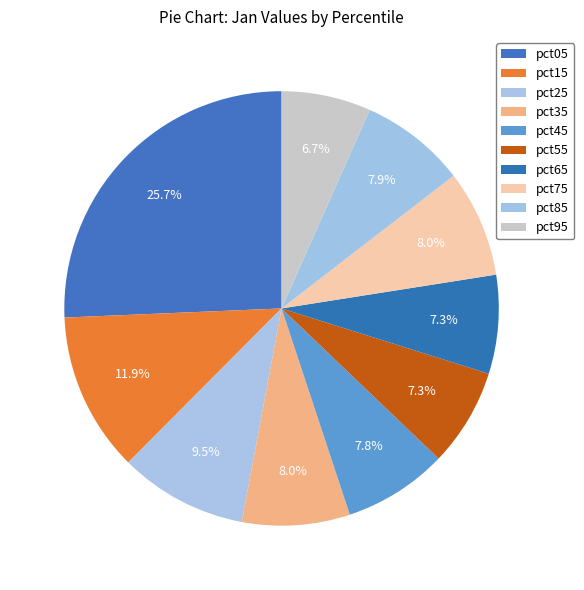

Does pct45 account for over 50% of the chart?

No